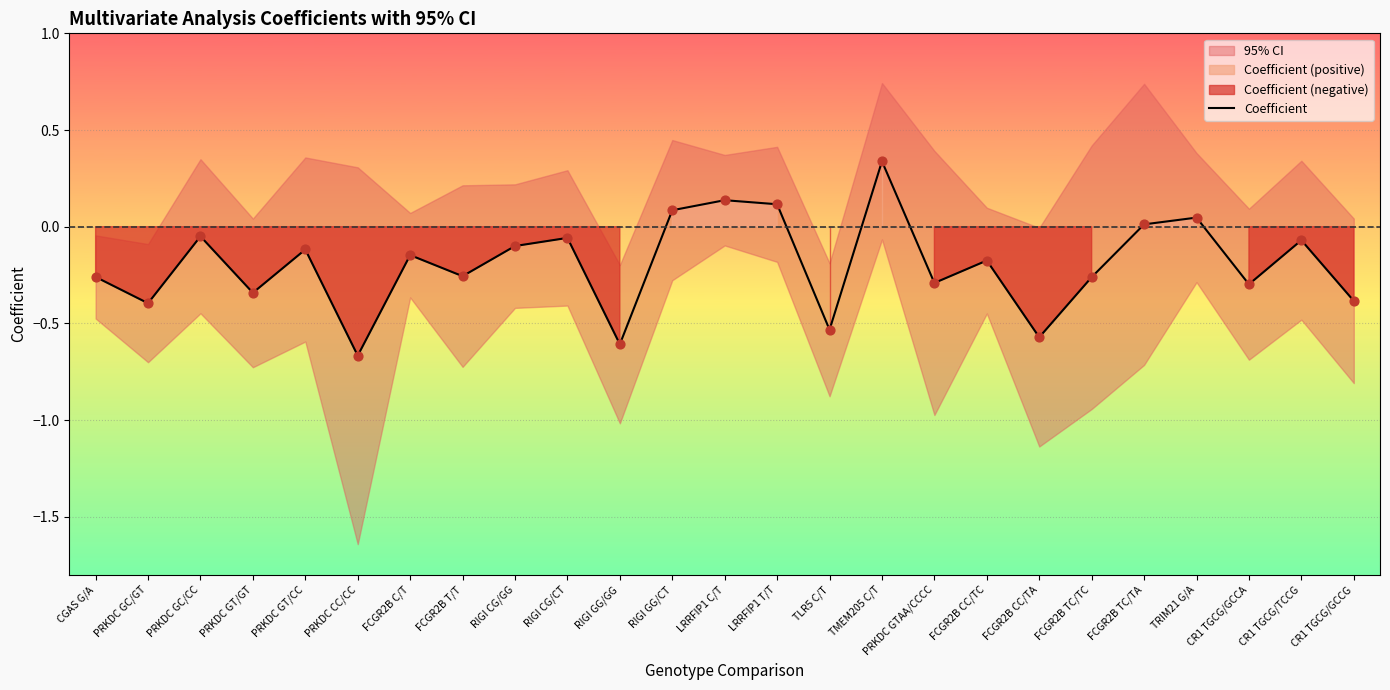

Between PRKDC GC/GT and FCGR2B CC/TC, which is larger?

FCGR2B CC/TC